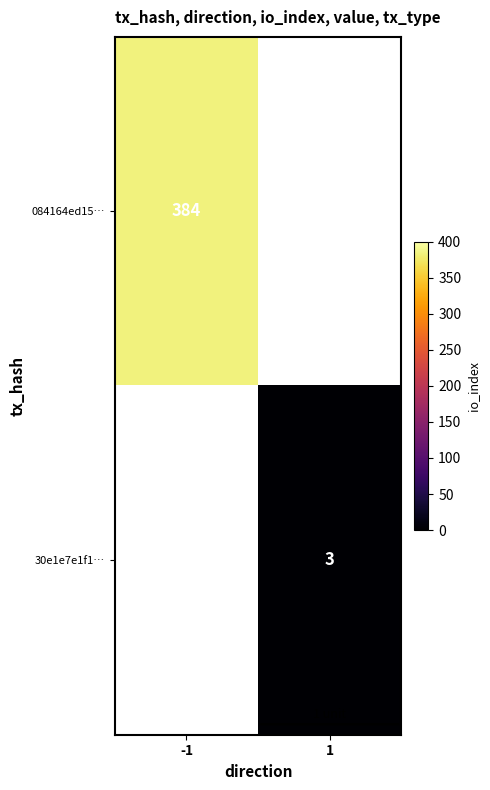

Is it true that 084164ed15… equals 130 at -1?

False